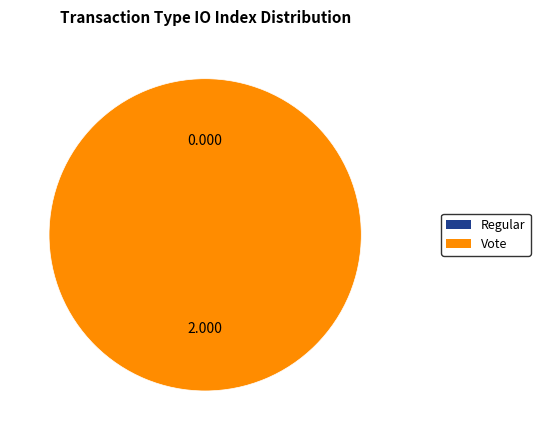

True or false: Vote accounts for 93% of the total.

False